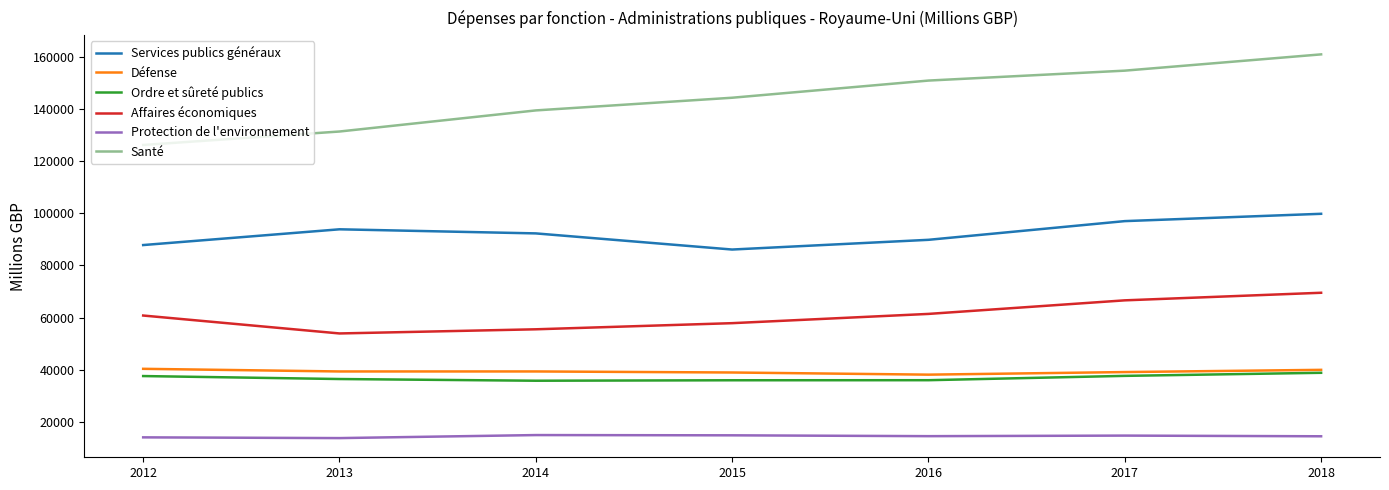

True or false: Ordre et sûreté publics and Santé cross at least once.

False